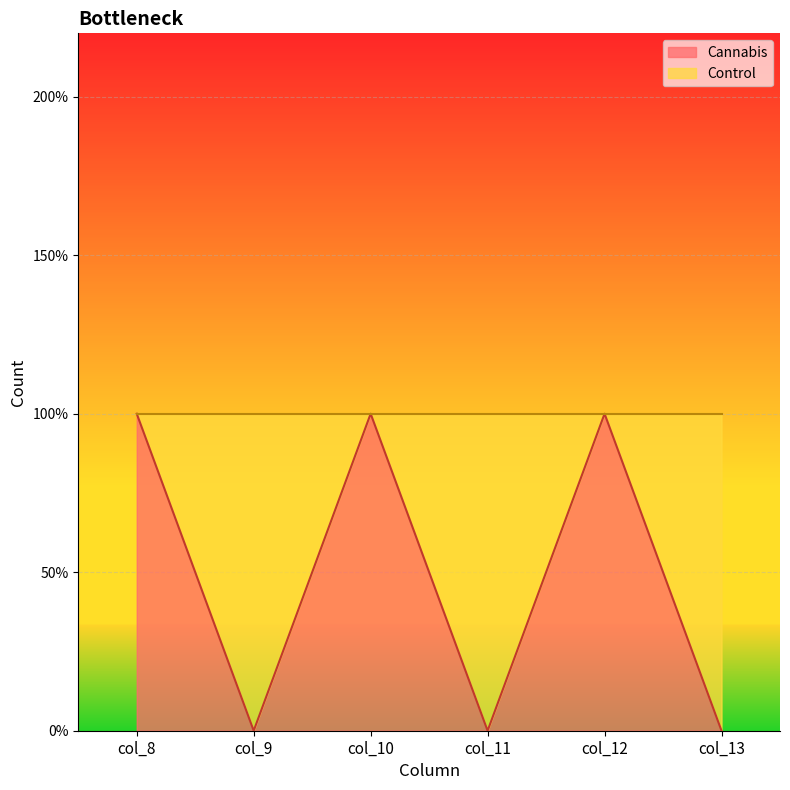

Rank the categories by value from lowest to highest.

col_9, col_11, col_13, col_8, col_10, col_12